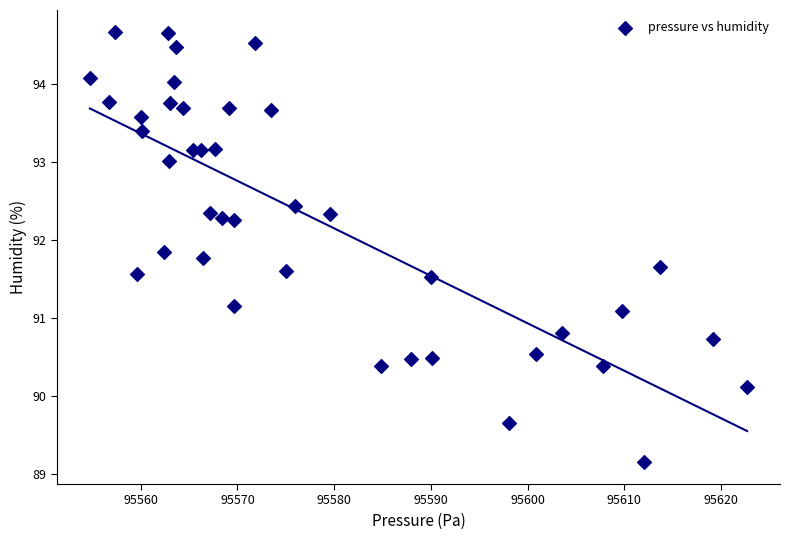

What is the range of X values (max minus min)?

67.9